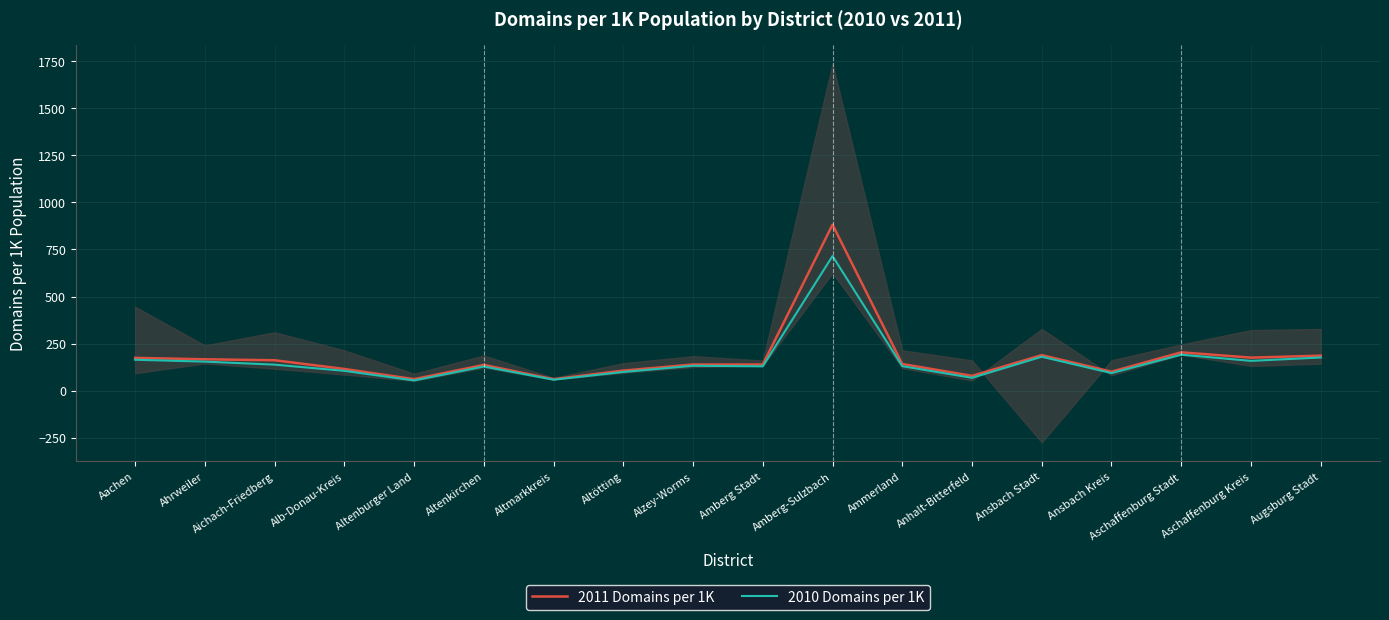

Reading left to right, extract all data points from this chart.

2011 Domains per 1K: 173.9	166.4	161.3	115.0	60.7	136.6	60.6	106.3	138.7	138.6	881.7	141.4	78.3	188.5	100.5	203.4	175.2	185.7
2010 Domains per 1K: 164.0	154.0	138.0	105.0	54.0	128.0	58.0	99.0	132.0	129.0	715.0	130.0	68.0	180.0	93.0	191.0	158.0	176.0